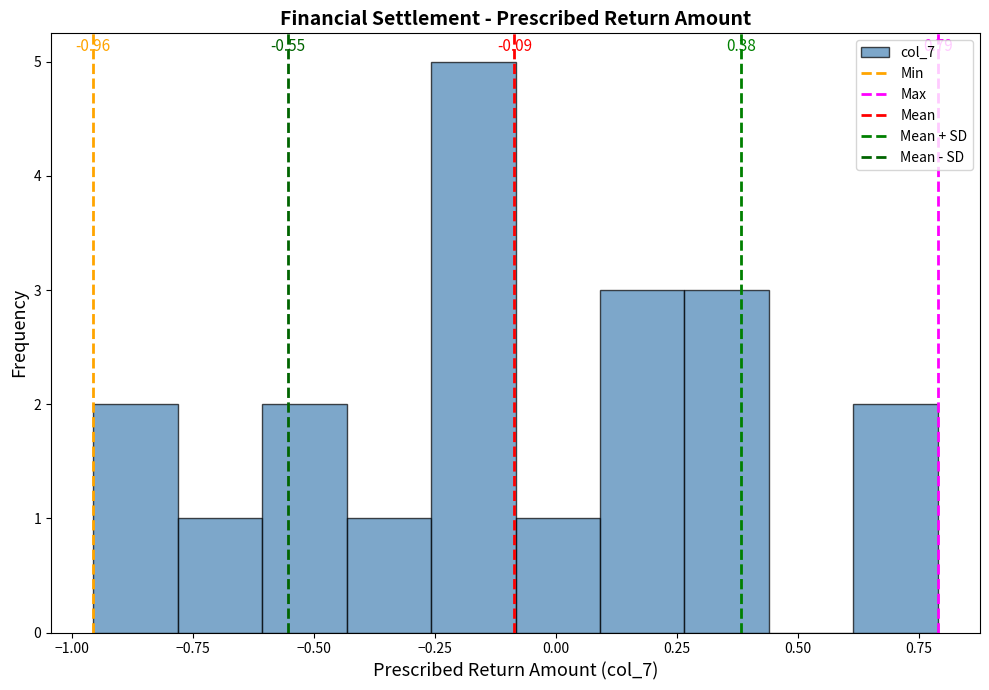

Read against the x-axis, roughly where is the centre of the tallest bar?

-0.15